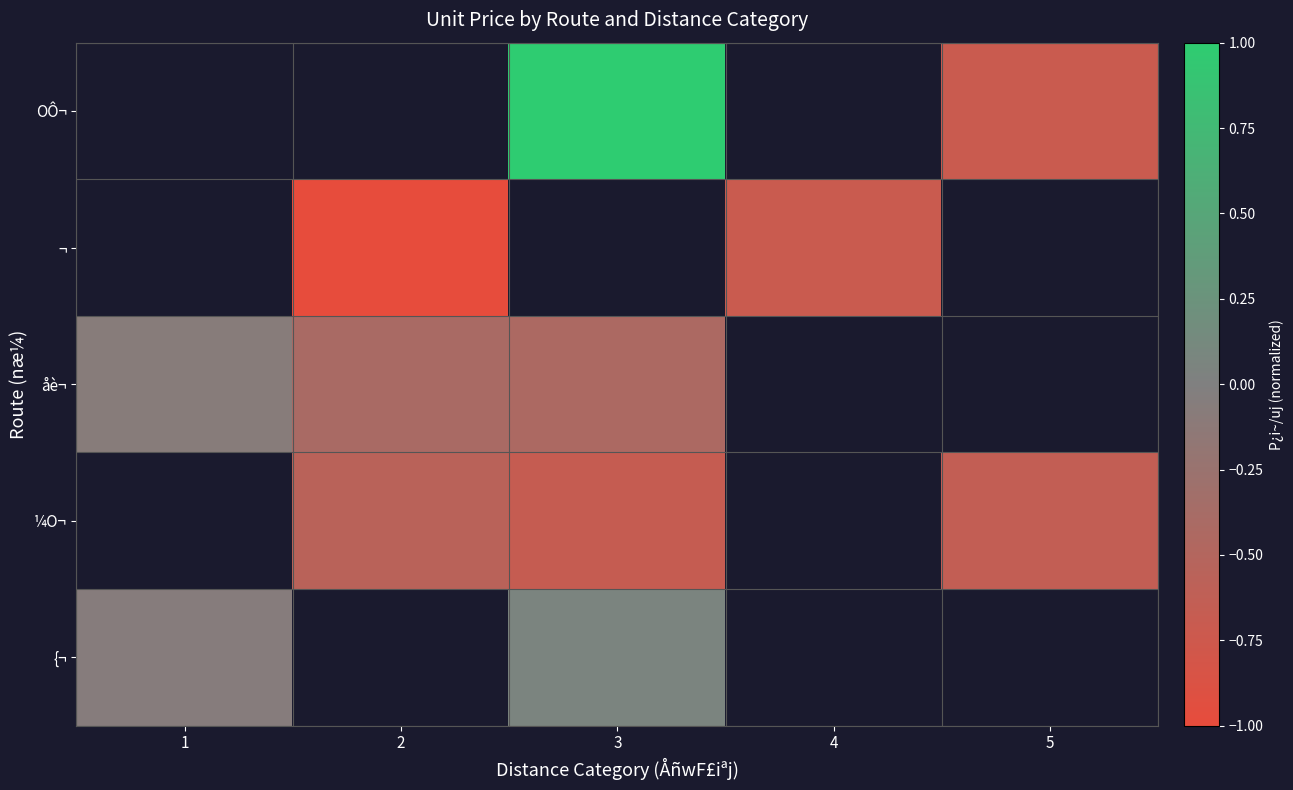

Is the value of åè¬ at 5 greater than the value of OÔ¬ at 2?

No